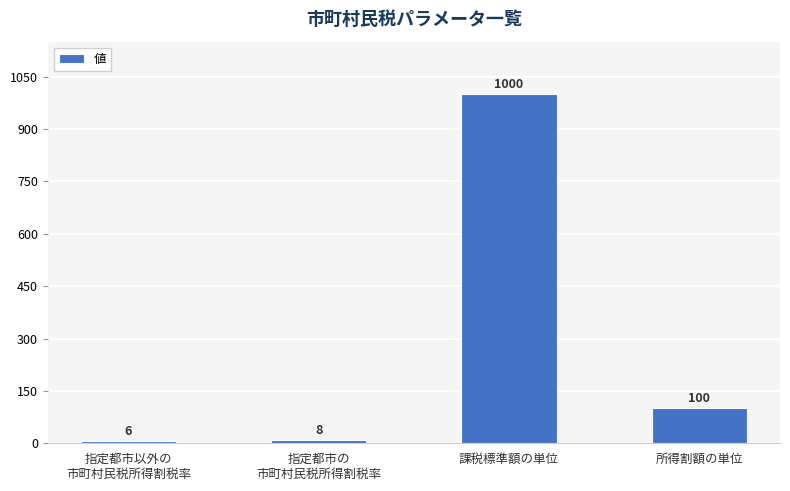

Between 所得割額の単位 and 課税標準額の単位, which is larger?

課税標準額の単位